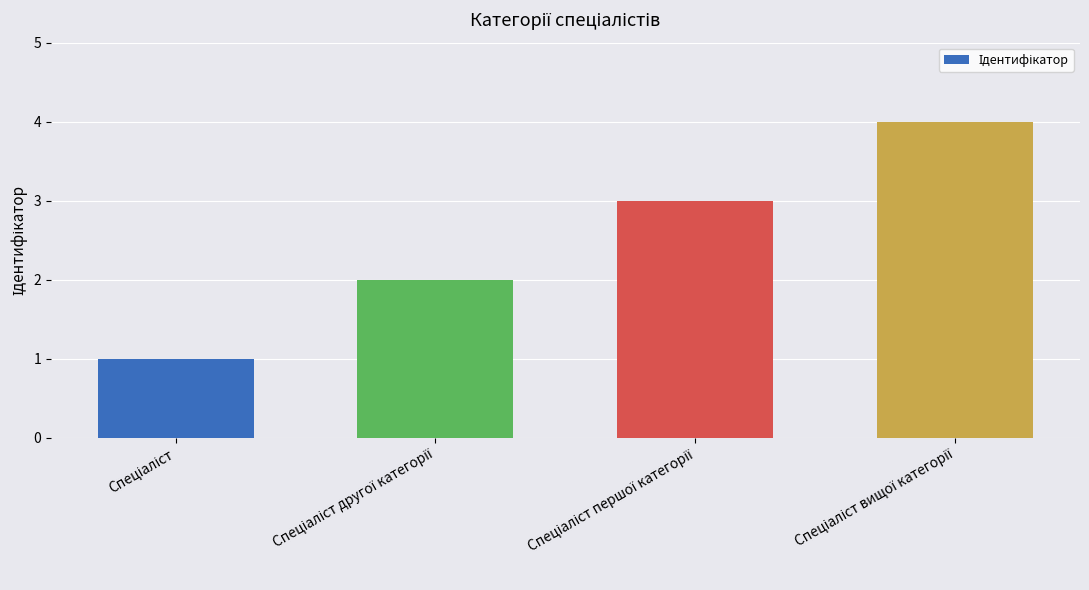

Reading left to right, transcribe all the data shown in this chart.

1	2	3	4